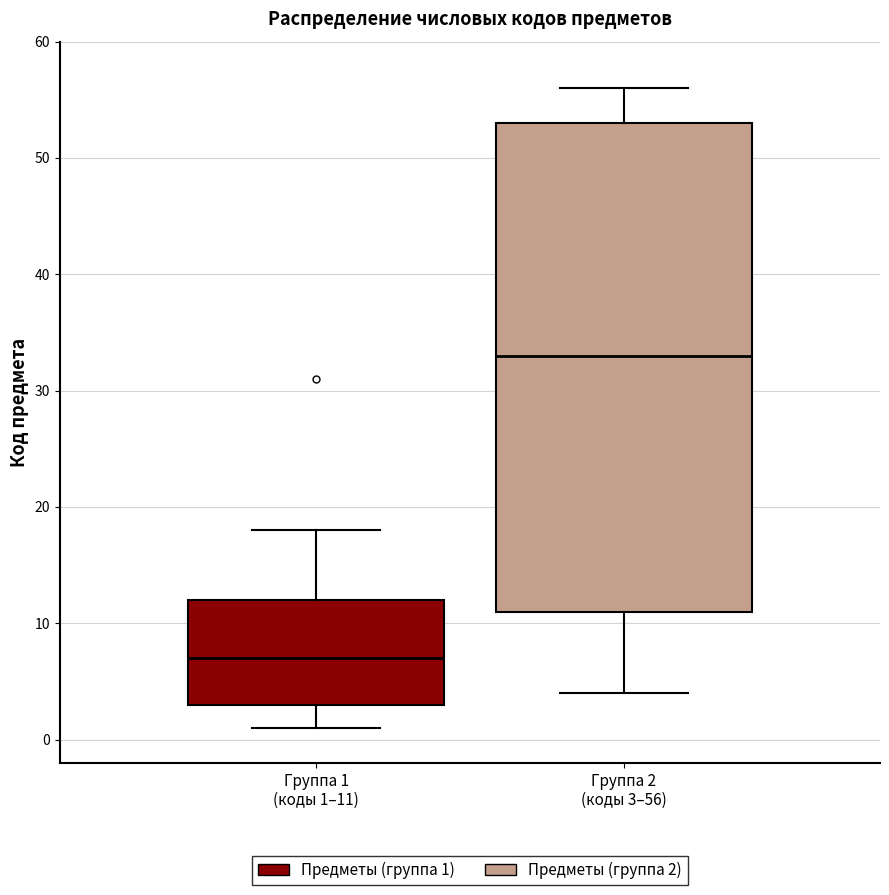

Which box is the tallest, from its lower edge to its upper edge?

Группа 2 (коды 3–56)